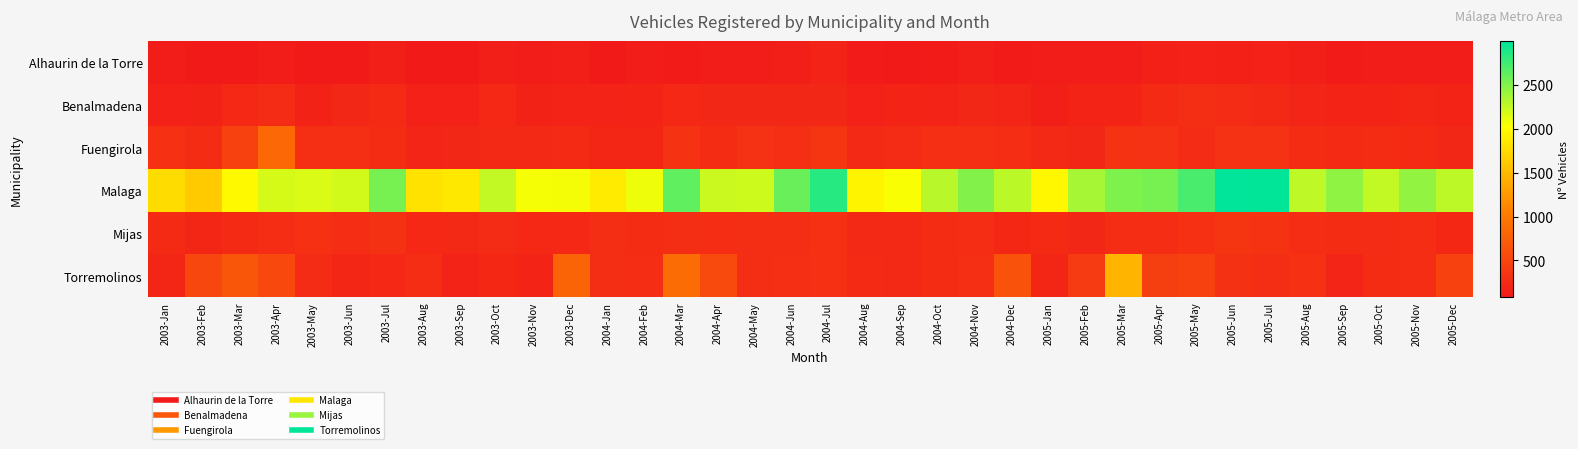

Reading left to right, extract all data points from this chart.

Alhaurin de la Torre: 2003-Jan=122	2003-Feb=90	2003-Mar=95	2003-Apr=115	2003-May=98	2003-Jun=93	2003-Jul=139	2003-Aug=84	2003-Sep=90	2003-Oct=130	2003-Nov=121	2003-Dec=130	2004-Jan=93	2004-Feb=113	2004-Mar=107	2004-Apr=126	2004-May=114	2004-Jun=142	2004-Jul=176	2004-Aug=105	2004-Sep=91	2004-Oct=112	2004-Nov=132	2004-Dec=107	2005-Jan=126	2005-Feb=117	2005-Mar=129	2005-Apr=147	2005-May=161	2005-Jun=147	2005-Jul=162	2005-Aug=137	2005-Sep=112	2005-Oct=121	2005-Nov=128	2005-Dec=115
Benalmadena: 2003-Jan=168	2003-Feb=171	2003-Mar=230	2003-Apr=259	2003-May=171	2003-Jun=220	2003-Jul=254	2003-Aug=165	2003-Sep=169	2003-Oct=231	2003-Nov=171	2003-Dec=175	2004-Jan=180	2004-Feb=191	2004-Mar=227	2004-Apr=218	2004-May=218	2004-Jun=220	2004-Jul=216	2004-Aug=167	2004-Sep=196	2004-Oct=176	2004-Nov=217	2004-Dec=199	2005-Jan=146	2005-Feb=182	2005-Mar=190	2005-Apr=248	2005-May=287	2005-Jun=259	2005-Jul=238	2005-Aug=200	2005-Sep=181	2005-Oct=181	2005-Nov=209	2005-Dec=187
Fuengirola: 2003-Jan=303	2003-Feb=262	2003-Mar=475	2003-Apr=837	2003-May=300	2003-Jun=291	2003-Jul=268	2003-Aug=200	2003-Sep=220	2003-Oct=241	2003-Nov=243	2003-Dec=247	2004-Jan=213	2004-Feb=211	2004-Mar=330	2004-Apr=266	2004-May=319	2004-Jun=289	2004-Jul=356	2004-Aug=236	2004-Sep=260	2004-Oct=296	2004-Nov=300	2004-Dec=273	2005-Jan=240	2005-Feb=220	2005-Mar=333	2005-Apr=319	2005-May=259	2005-Jun=320	2005-Jul=323	2005-Aug=263	2005-Sep=246	2005-Oct=263	2005-Nov=249	2005-Dec=215
Malaga: 2003-Jan=1760	2003-Feb=1624	2003-Mar=1978	2003-Apr=2182	2003-May=2169	2003-Jun=2198	2003-Jul=2537	2003-Aug=1805	2003-Sep=1856	2003-Oct=2253	2003-Nov=2063	2003-Dec=2064	2004-Jan=1881	2004-Feb=2089	2004-Mar=2631	2004-Apr=2227	2004-May=2214	2004-Jun=2595	2004-Jul=2848	2004-Aug=1943	2004-Sep=2042	2004-Oct=2294	2004-Nov=2501	2004-Dec=2283	2005-Jan=1971	2005-Feb=2360	2005-Mar=2513	2005-Apr=2536	2005-May=2712	2005-Jun=2996	2005-Jul=2989	2005-Aug=2268	2005-Sep=2452	2005-Oct=2253	2005-Nov=2434	2005-Dec=2275
Mijas: 2003-Jan=249	2003-Feb=209	2003-Mar=248	2003-Apr=280	2003-May=302	2003-Jun=273	2003-Jul=314	2003-Aug=229	2003-Sep=236	2003-Oct=259	2003-Nov=229	2003-Dec=227	2004-Jan=288	2004-Feb=268	2004-Mar=284	2004-Apr=273	2004-May=284	2004-Jun=287	2004-Jul=304	2004-Aug=238	2004-Sep=238	2004-Oct=265	2004-Nov=277	2004-Dec=221	2005-Jan=244	2005-Feb=218	2005-Mar=282	2005-Apr=283	2005-May=308	2005-Jun=344	2005-Jul=334	2005-Aug=277	2005-Sep=270	2005-Oct=259	2005-Nov=277	2005-Dec=226
Torremolinos: 2003-Jan=213	2003-Feb=511	2003-Mar=668	2003-Apr=529	2003-May=259	2003-Jun=204	2003-Jul=228	2003-Aug=279	2003-Sep=175	2003-Oct=221	2003-Nov=186	2003-Dec=802	2004-Jan=286	2004-Feb=275	2004-Mar=874	2004-Apr=545	2004-May=288	2004-Jun=289	2004-Jul=301	2004-Aug=247	2004-Sep=232	2004-Oct=264	2004-Nov=299	2004-Dec=632	2005-Jan=209	2005-Feb=400	2005-Mar=1467	2005-Apr=446	2005-May=468	2005-Jun=312	2005-Jul=288	2005-Aug=308	2005-Sep=201	2005-Oct=271	2005-Nov=279	2005-Dec=463